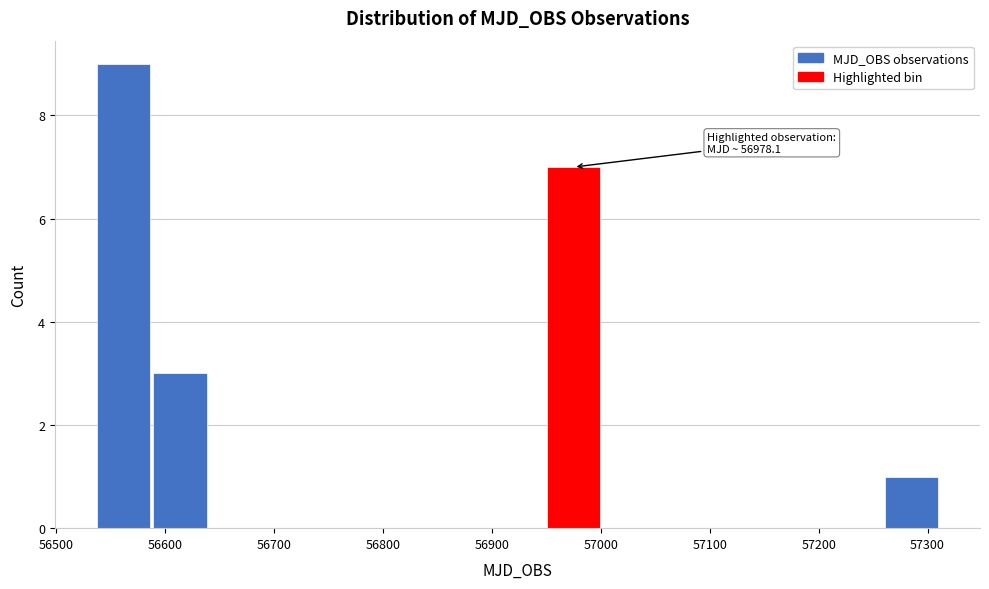

Over which range of the x-axis is the bar tallest?

56540 to 56590